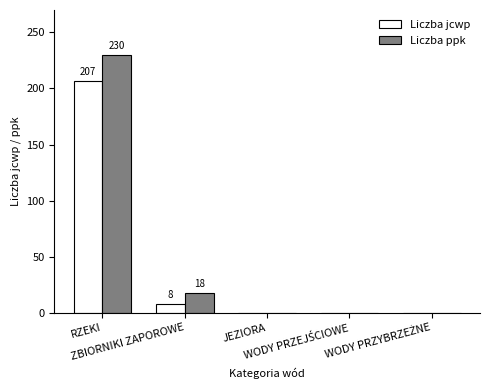

What is the sum of all Liczba jcwp values?

215